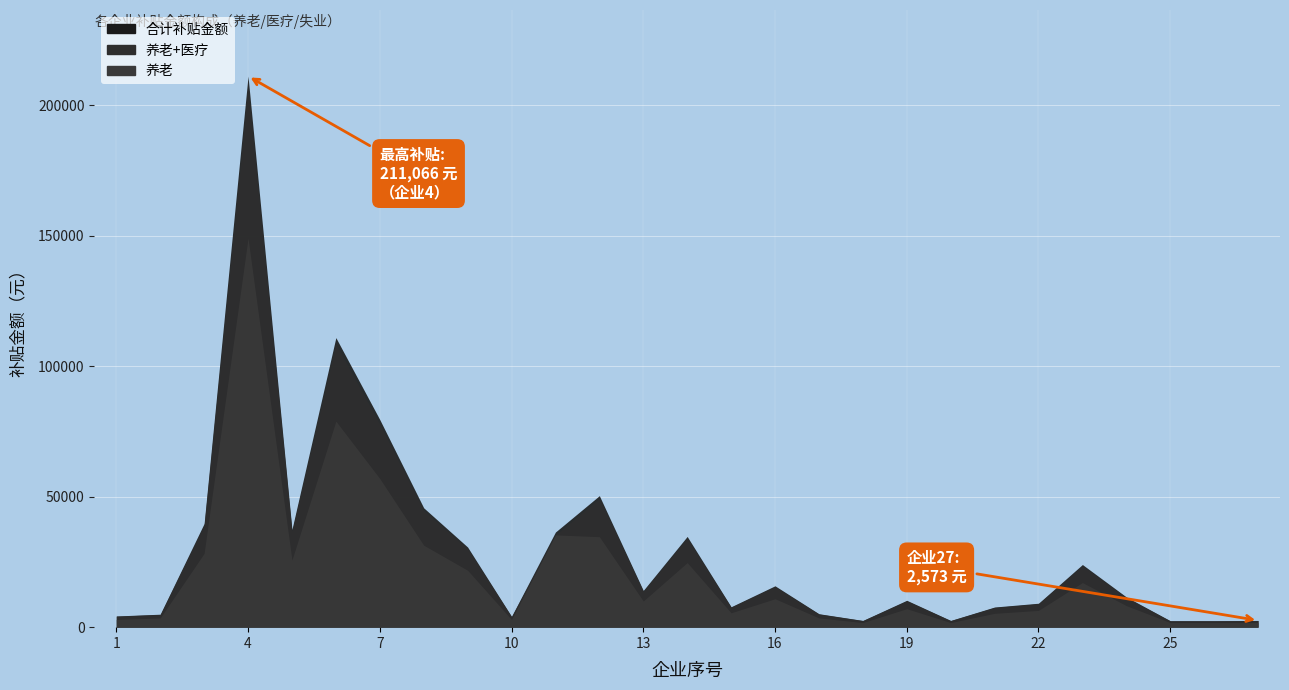

List the labels in order of 养老 value, largest first.

4, 6, 7, 11, 12, 8, 3, 5, 14, 9, 23, 16, 13, 24, 19, 22, 15, 21, 2, 17, 1, 10, 18, 20, 25, 26, 27